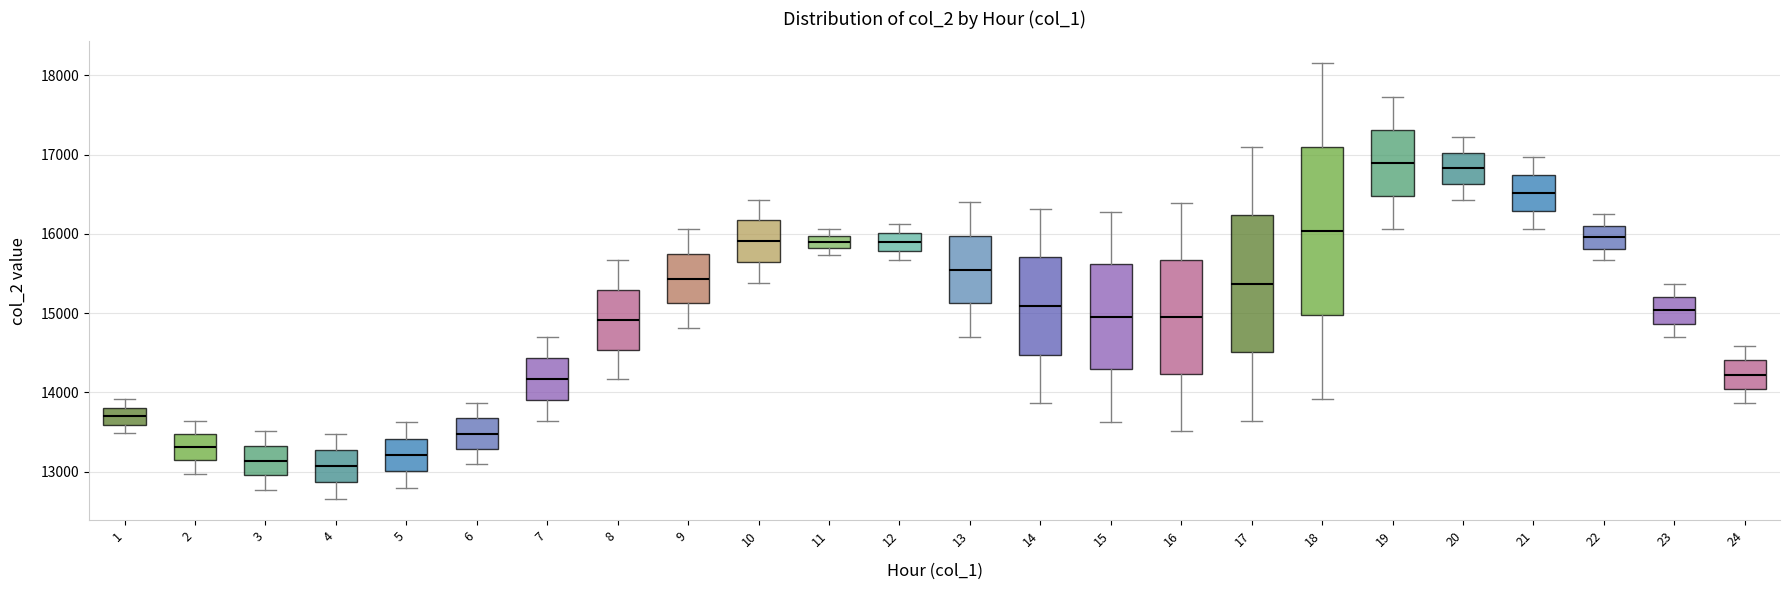

Where is the lower edge of the box at x = 7 on the y-axis? The values are not printed on the chart, so give them approximately, as read against the axis.

13900